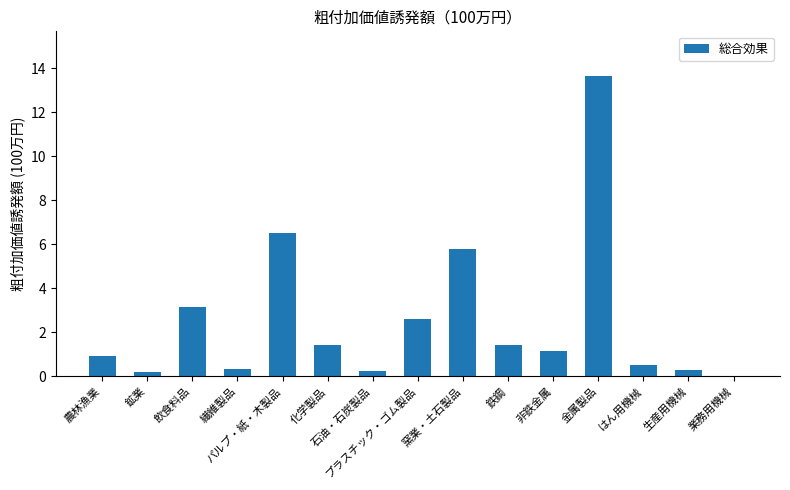

Which has a higher value, 鉱業 or 繊維製品?

繊維製品